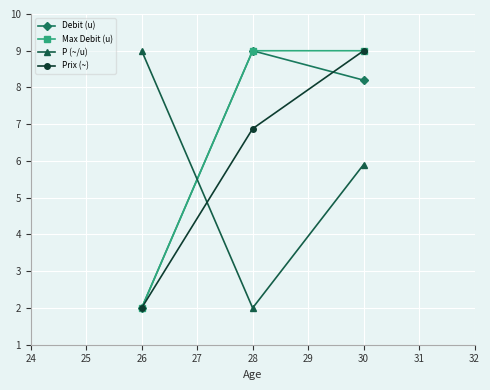

The Debit (u) series shows 11.7 at 26. True or false?

False